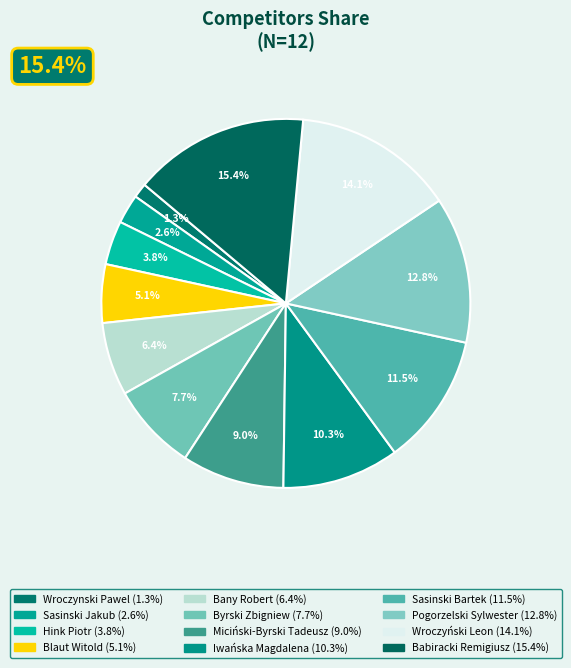

Rank the categories by value from highest to lowest.

Babiracki Remigiusz, Wroczyński Leon, Pogorzelski Sylwester, Sasinski Bartek, Iwańska Magdalena, Miciński-Byrski Tadeusz, Byrski Zbigniew, Bany Robert, Blaut Witold, Hink Piotr, Sasinski Jakub, Wroczynski Pawel